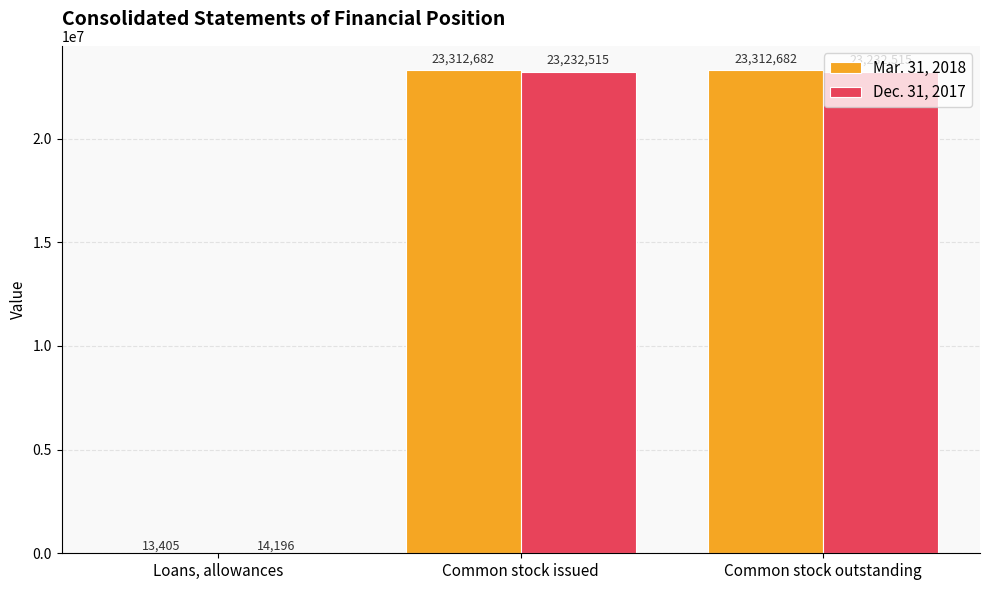

Which series has the largest total across all categories?

Mar. 31, 2018